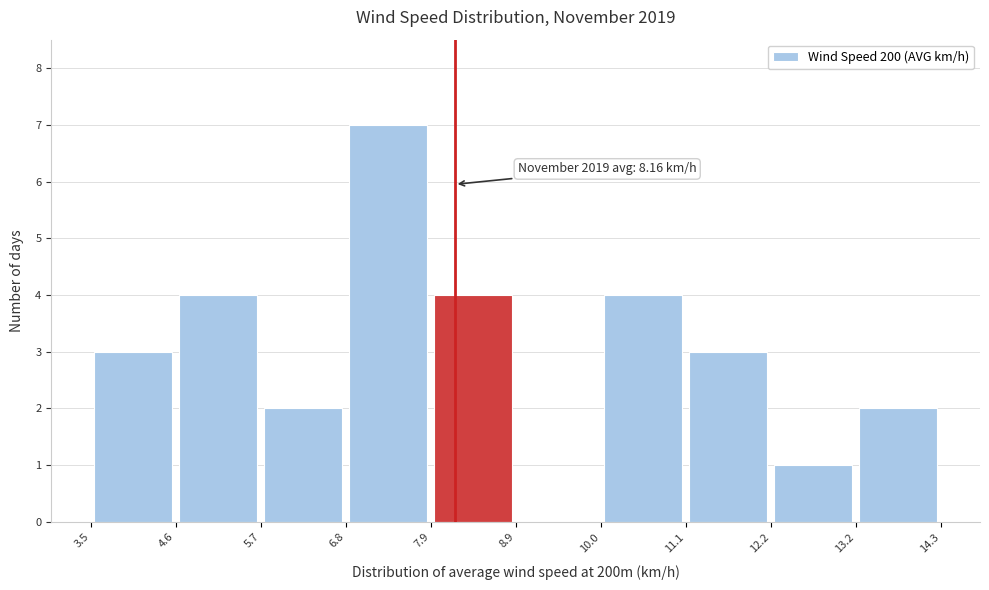

Which range on the x-axis has the tallest bar?

6.8 to 7.9